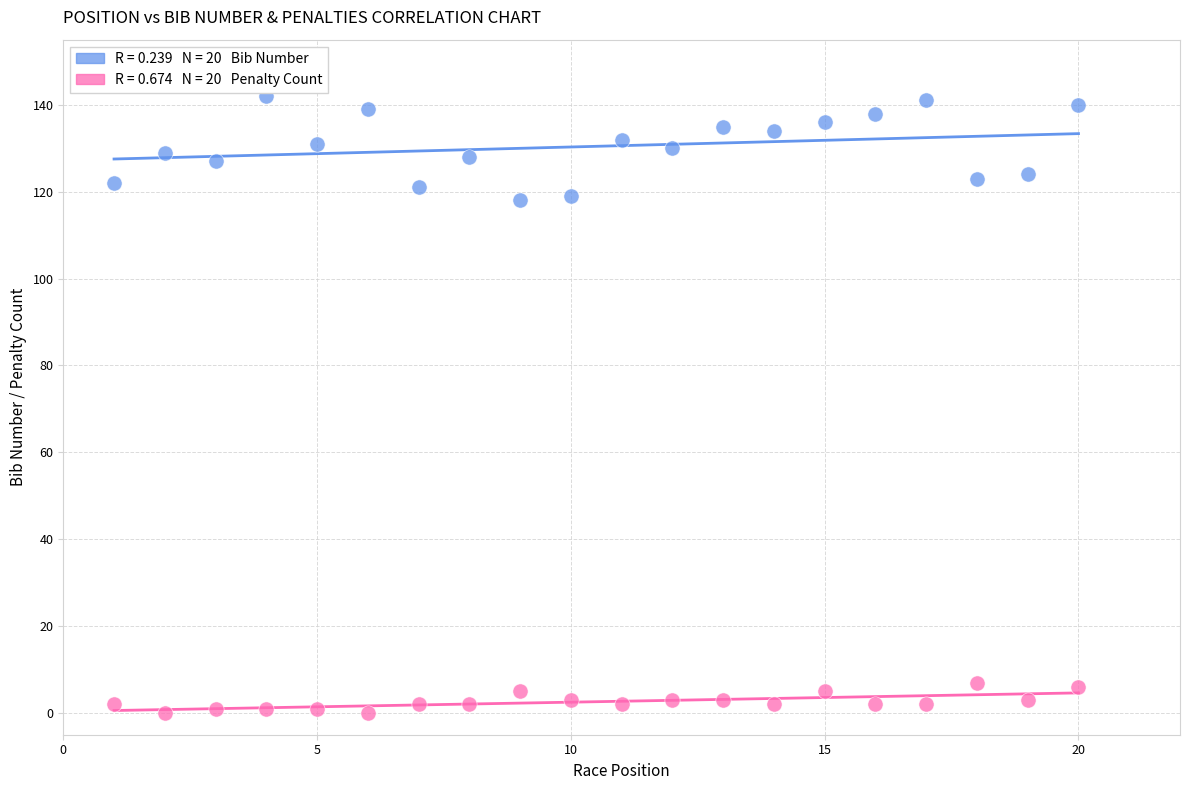

Across all data points, what is the range of X values (max minus min)?

19